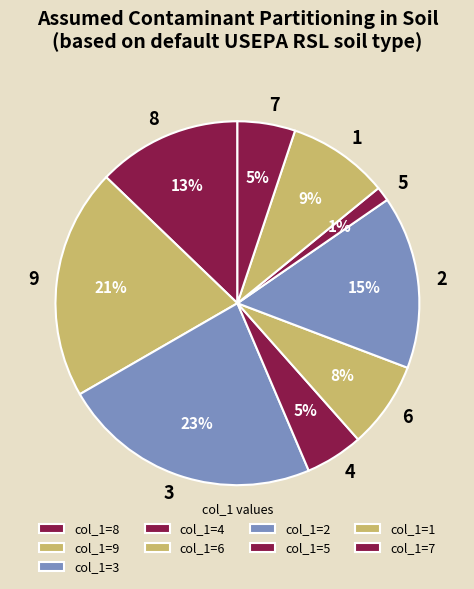

Is the sum of 4 and 1 greater than half?

No